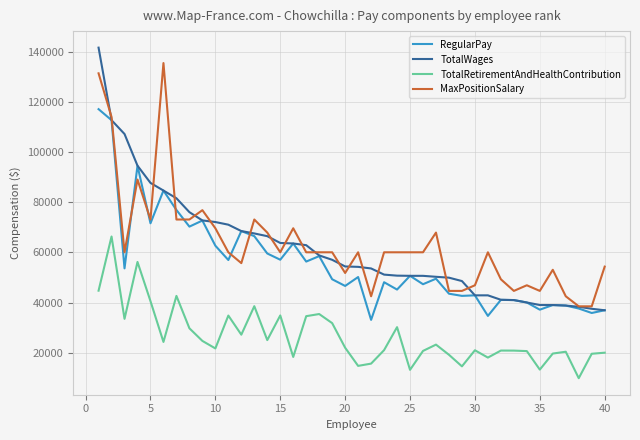

True or false: TotalRetirementAndHealthContribution and RegularPay cross at least once.

False